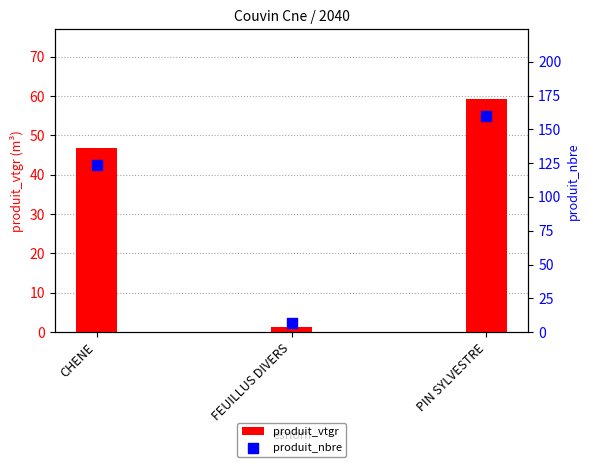

Which series has the widest spread of Y values?

produit_nbre